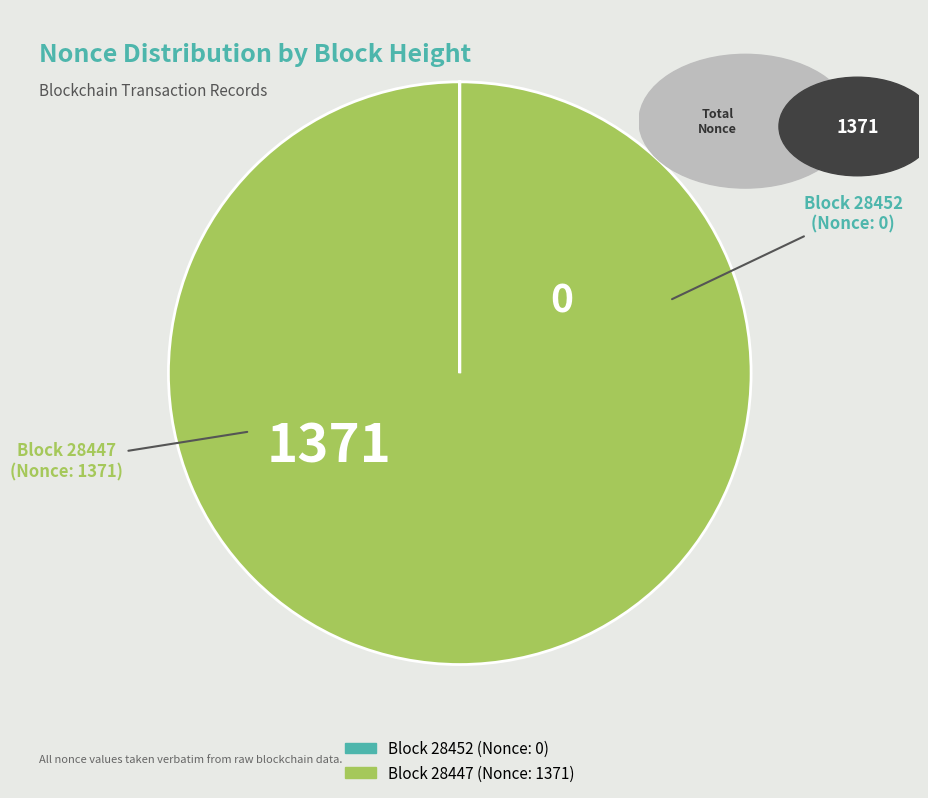

Is there a majority slice in this chart?

Yes